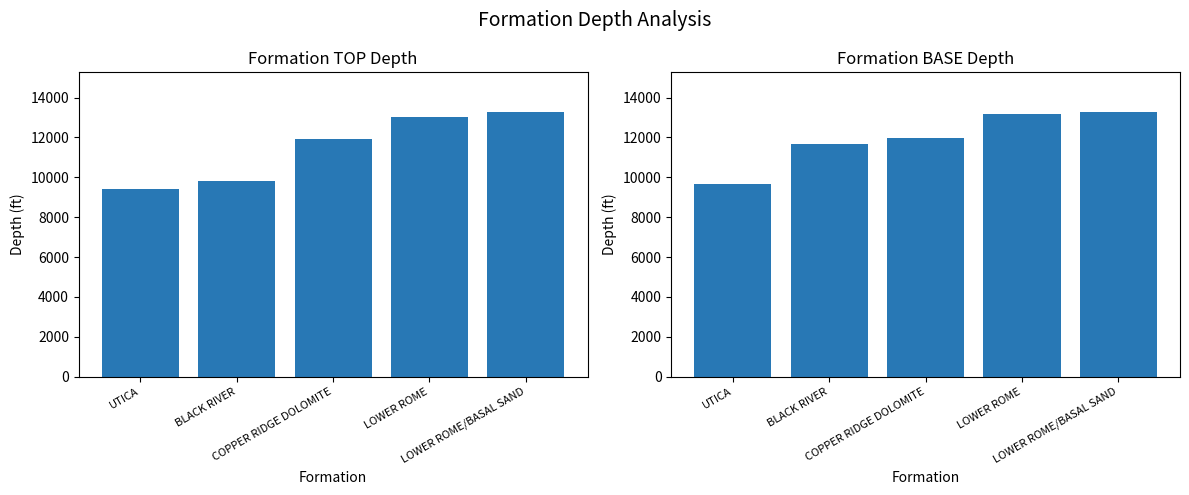

What is the maximum value for BASE?

13273